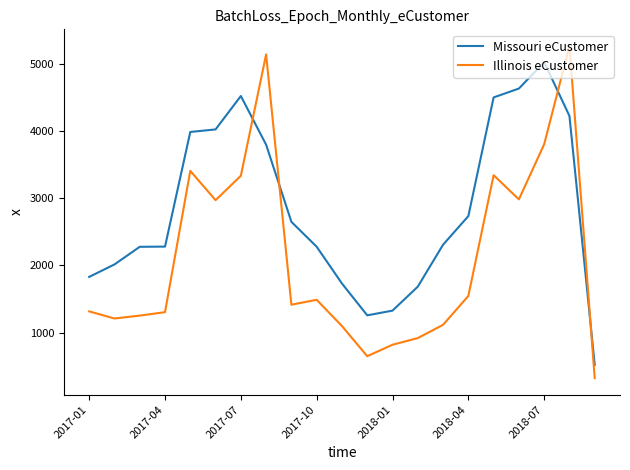

How many values in the Illinois eCustomer series are below 1417?

10